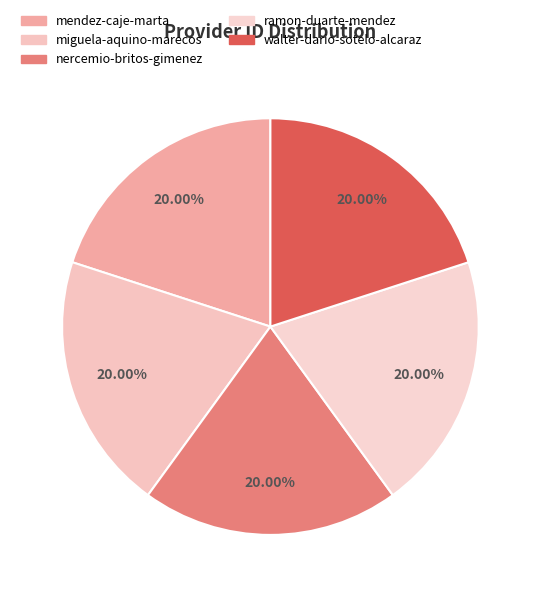

Between walter-dario-sotelo-alcaraz and ramon-duarte-mendez, which is larger?

ramon-duarte-mendez